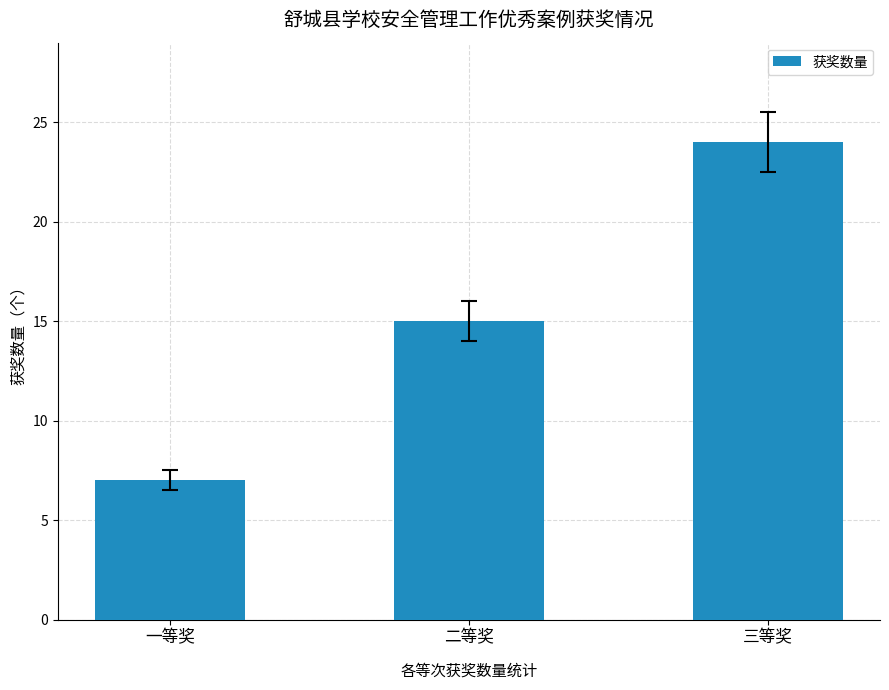

Are the bars grouped side by side (vs. stacked)?

No